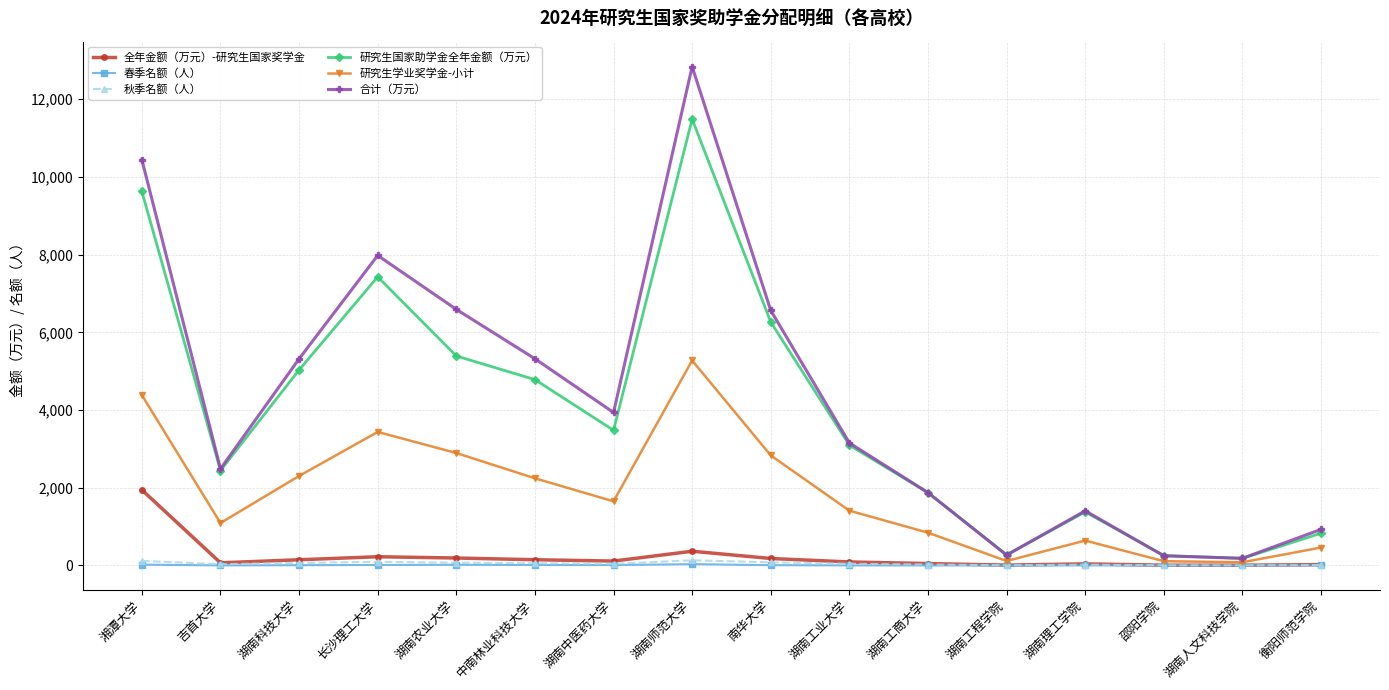

What is the value of the 合计（万元） point at the 4th from the left?

7979.8